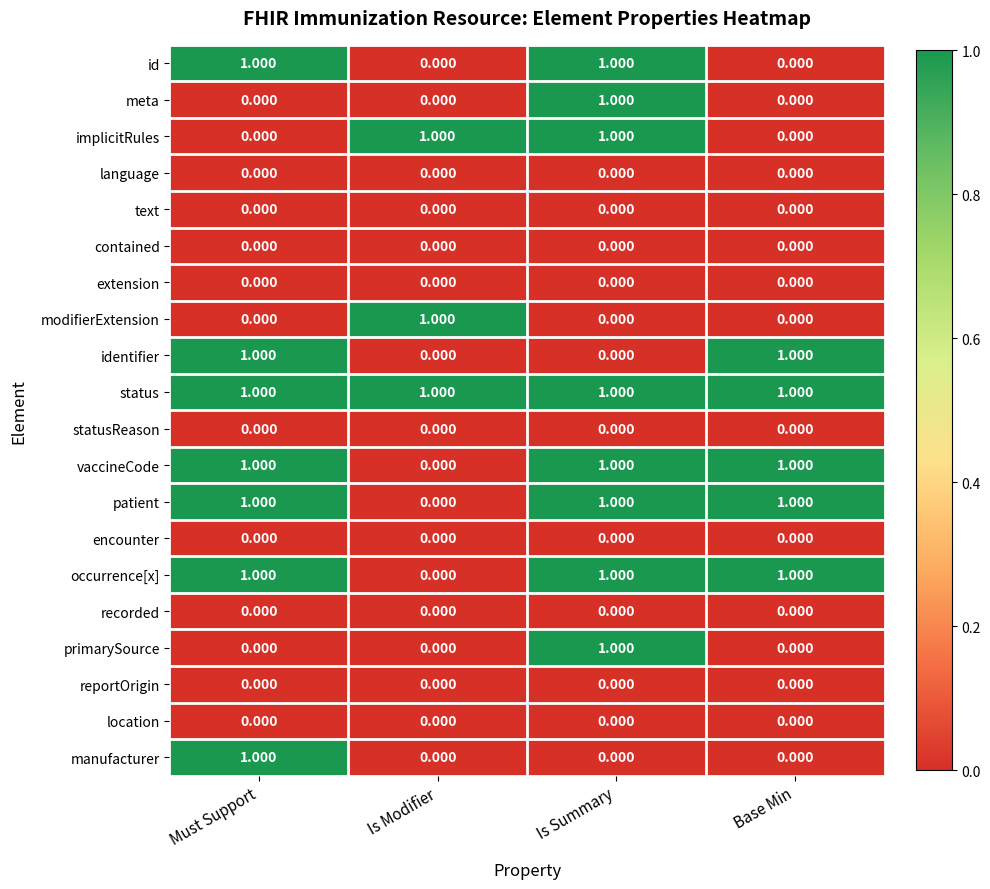

At which category is the sum across all series the highest?

Is Summary